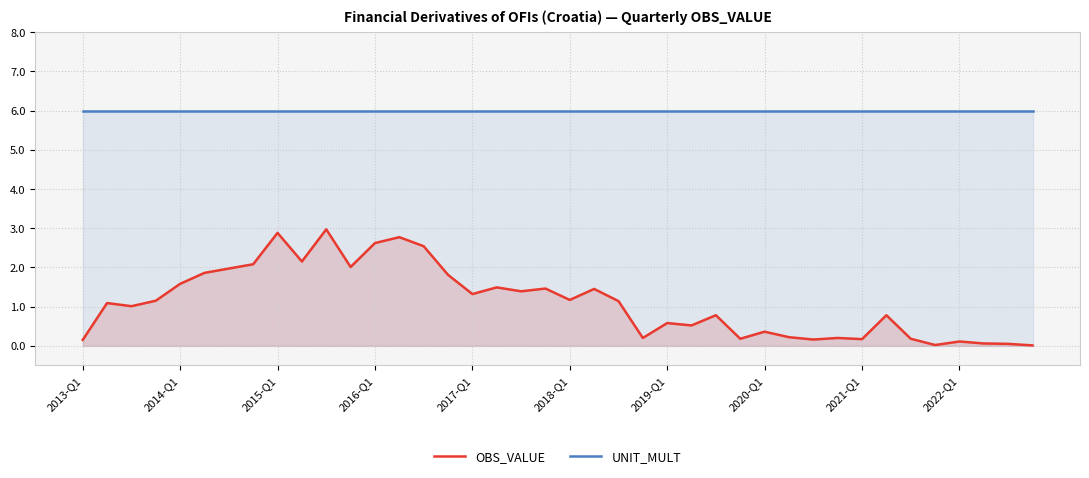

Which category has the lowest value across all series?

39